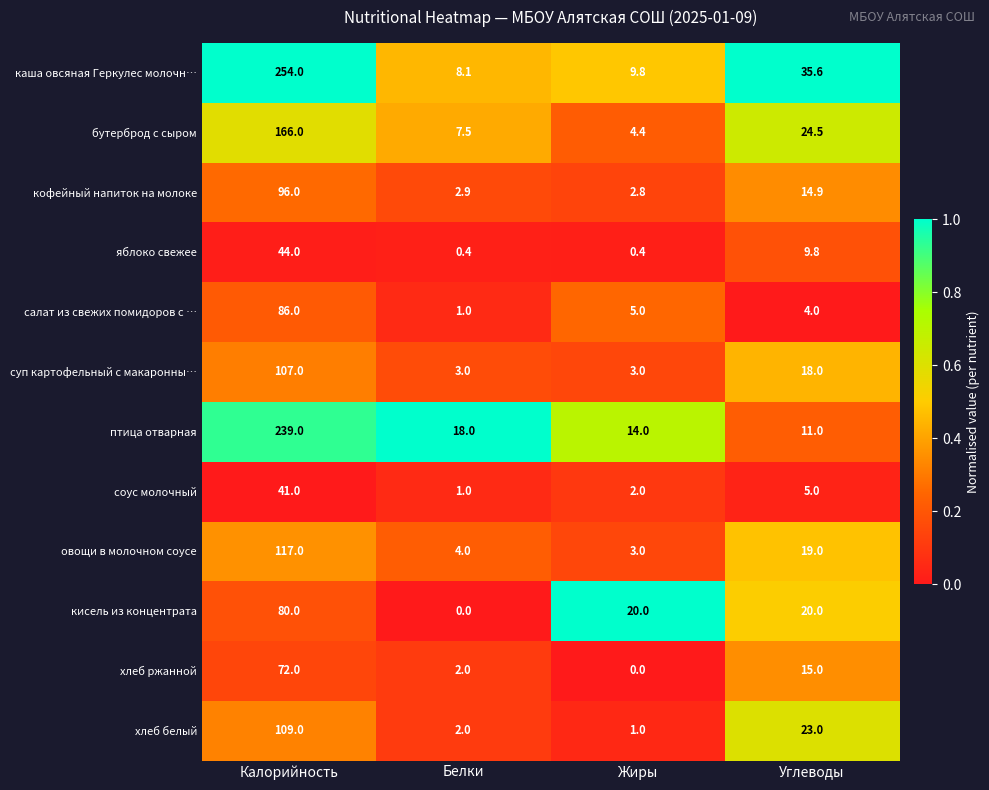

True or false: салат из свежих помидоров с … has a value of 4.0 at Углеводы.

True